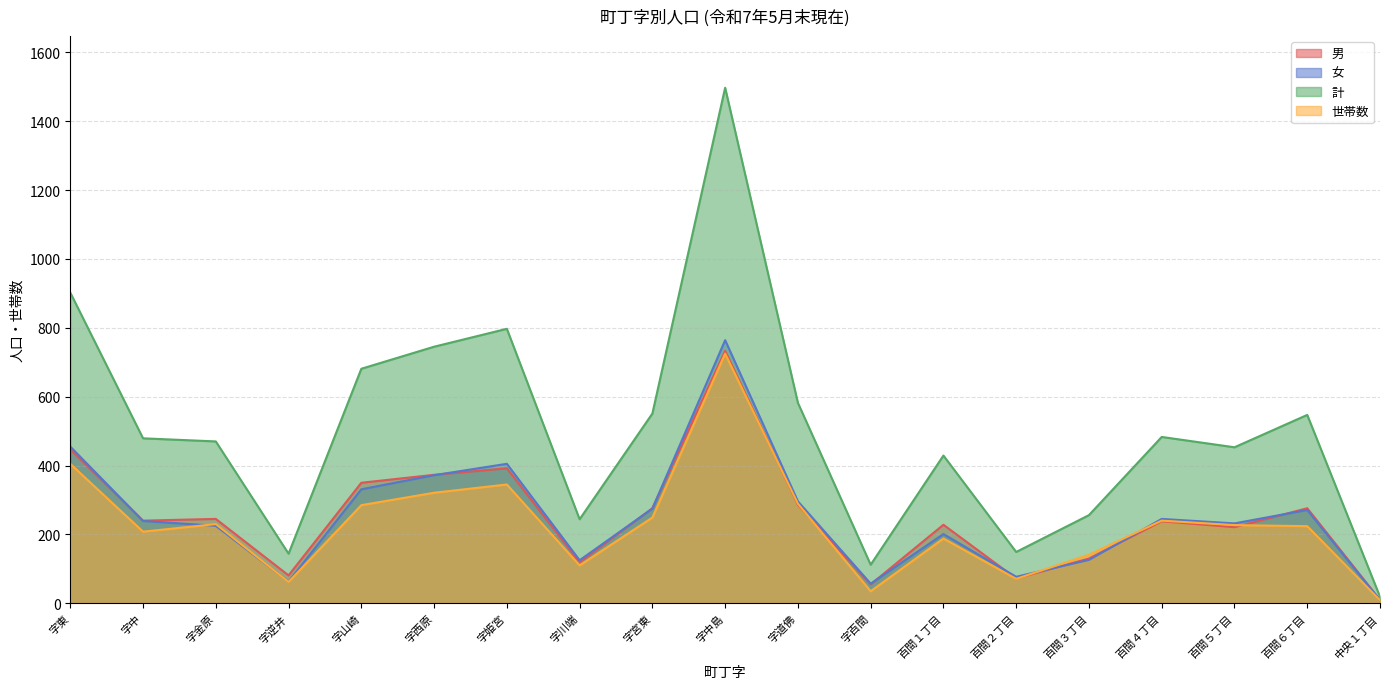

What is the difference between the highest and lowest values at 字姫宮?

452